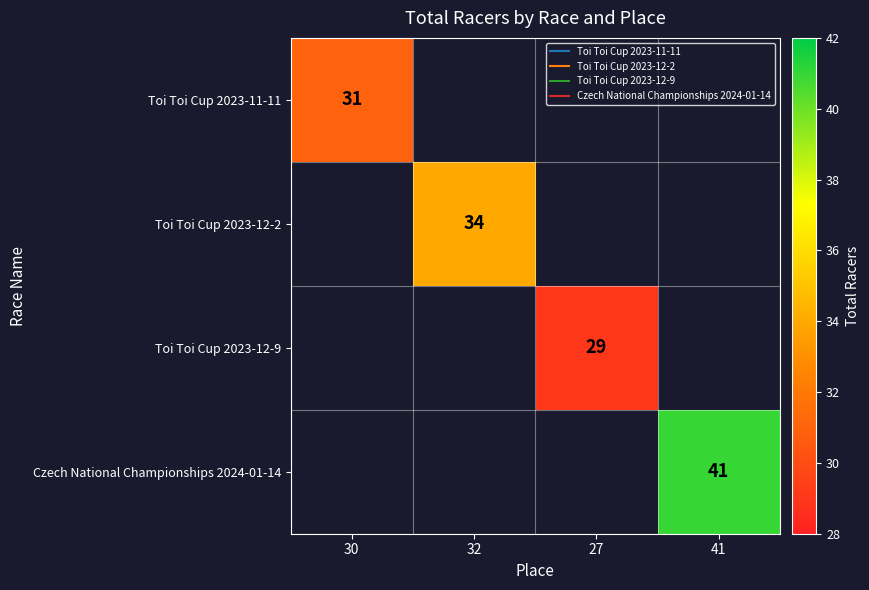

True or false: Toi Toi Cup 2023-11-11 has a value of 31.0 at 30.

True